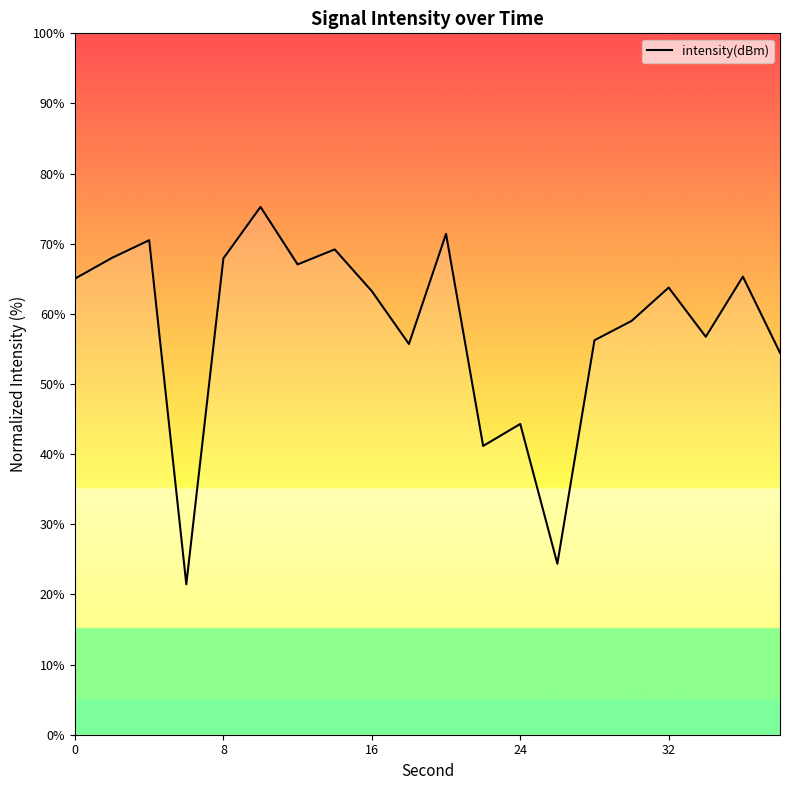

What is the greatest value displayed?

75.3